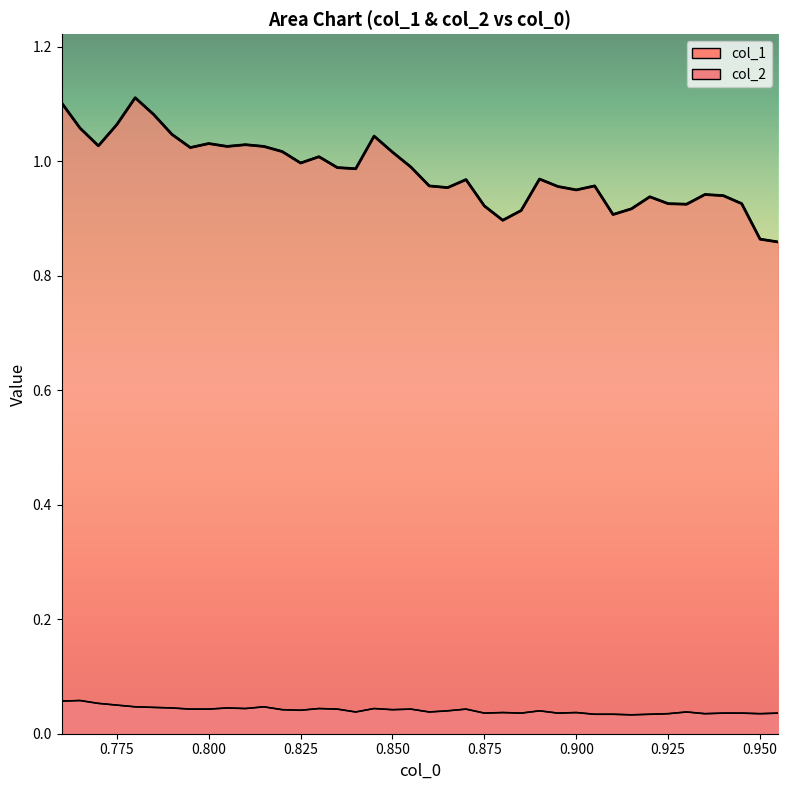

What is the maximum value for col_1?

1.1